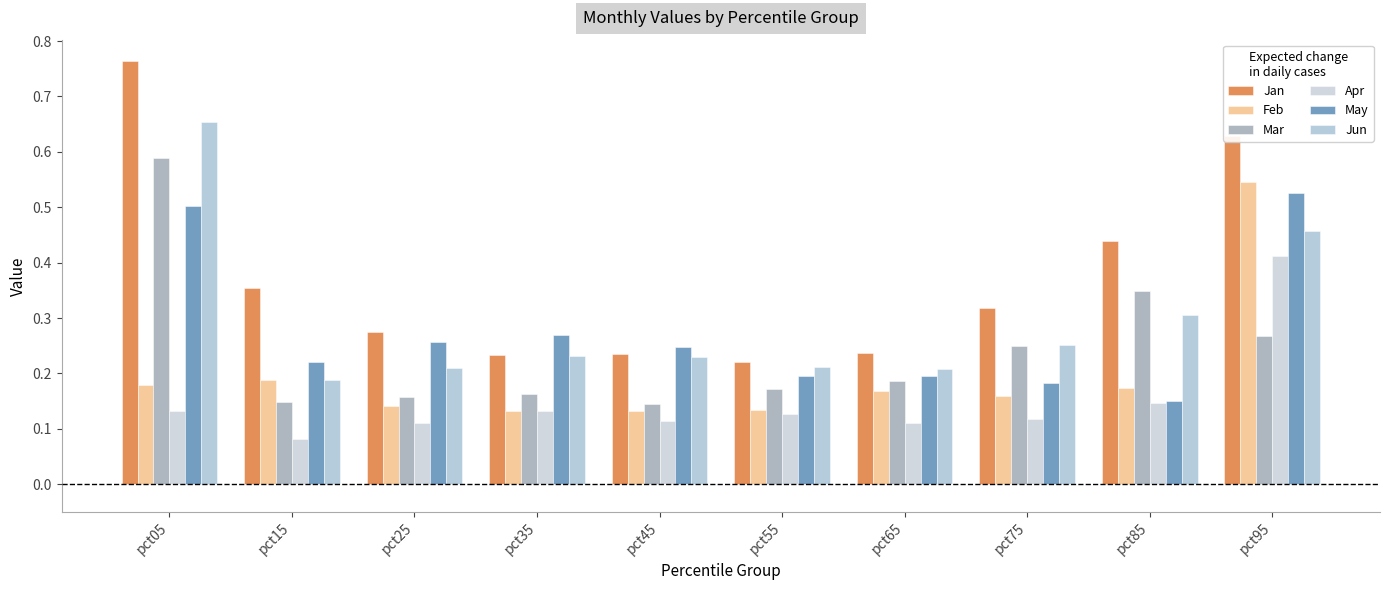

How many groups of bars are there?

10